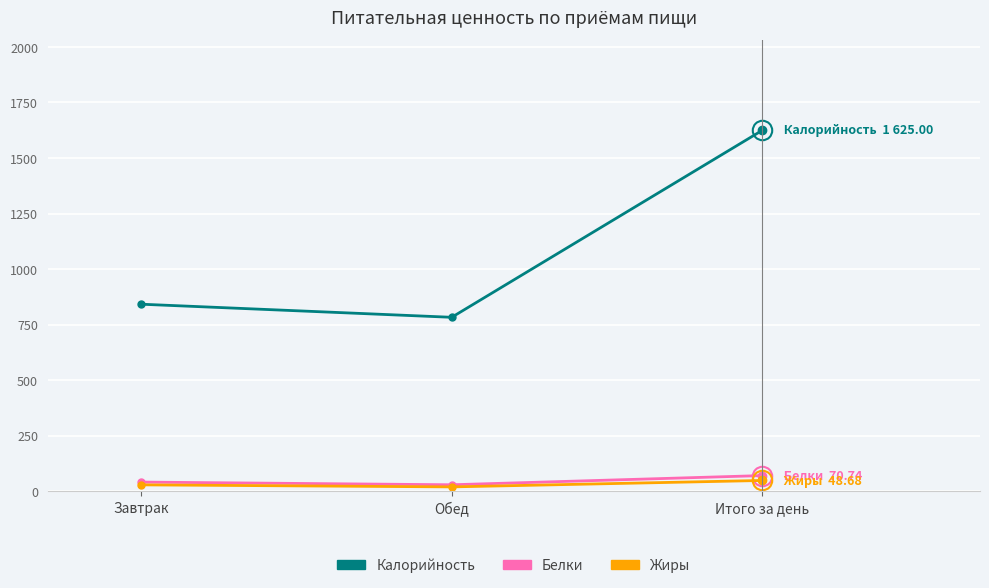

What is the approximate value of Белки at Завтрак?

41.4